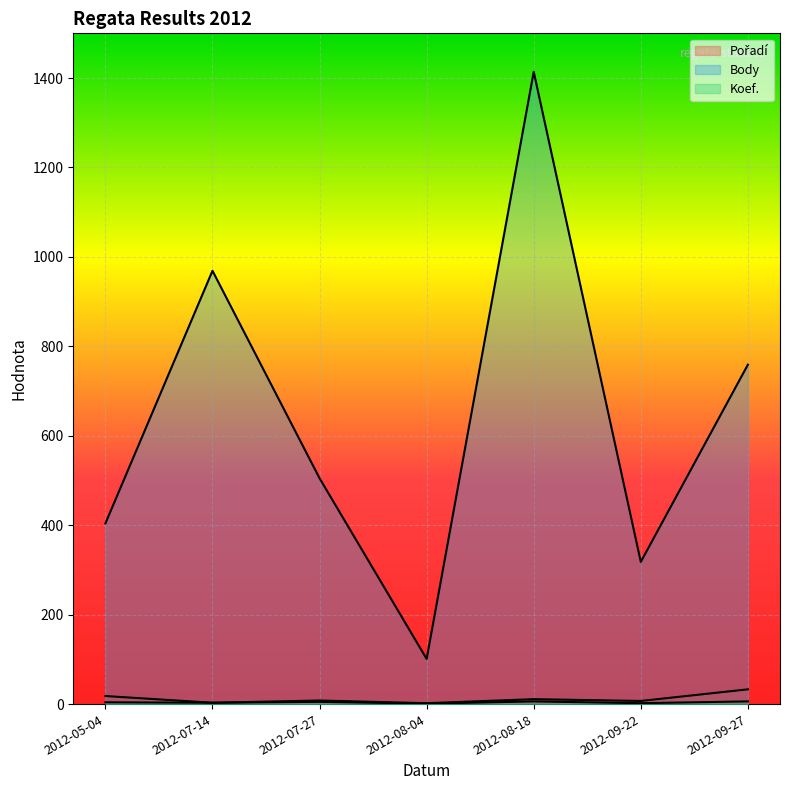

True or false: Pořadí has more than 2 points higher than both neighbors.

False